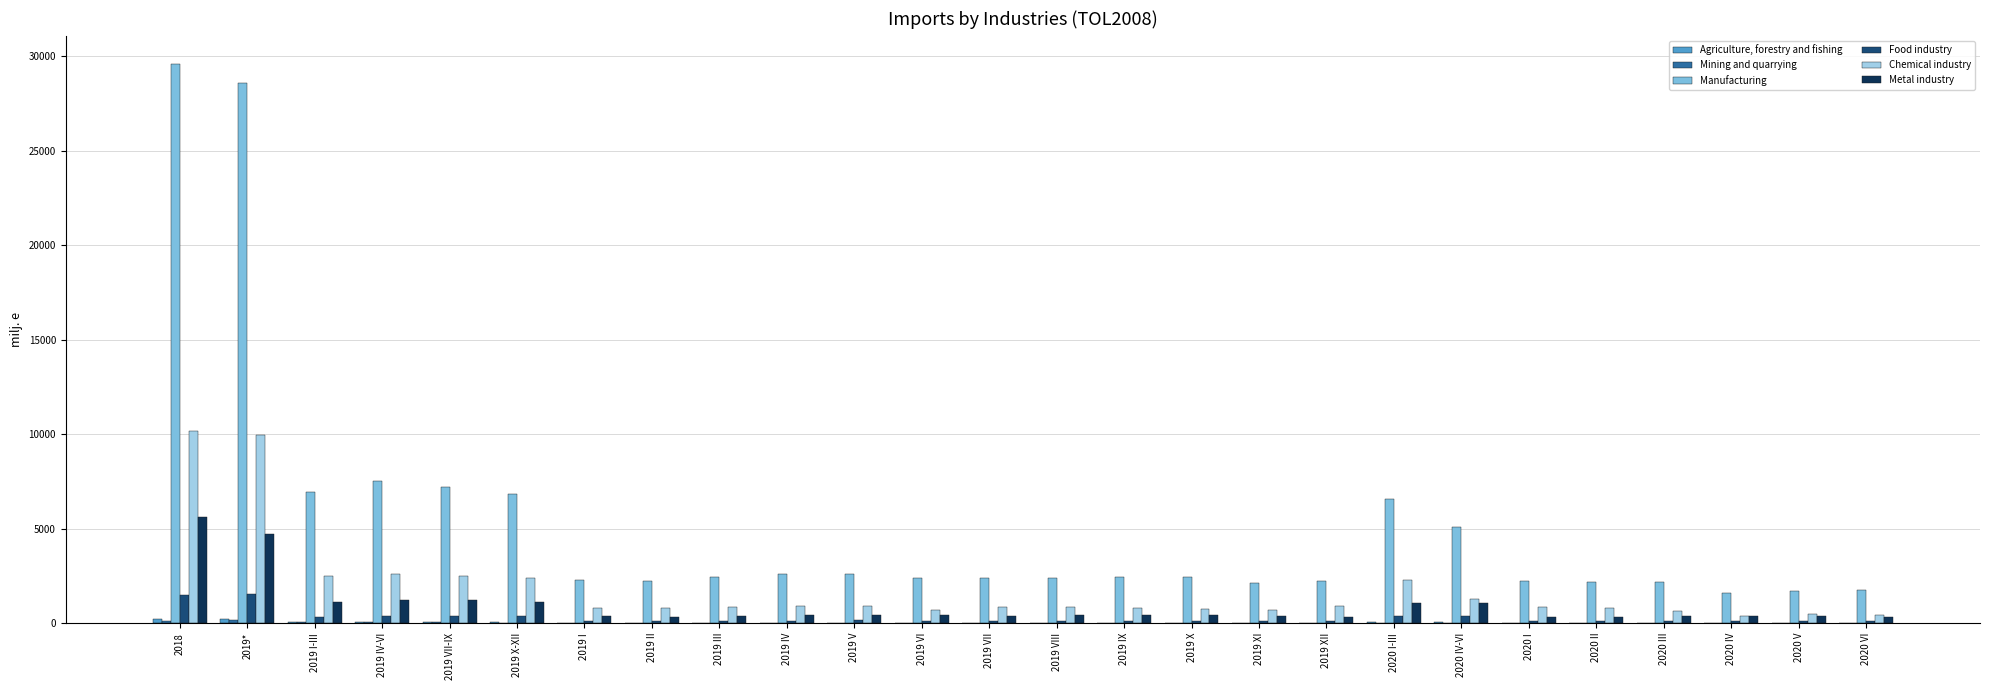

How many groups of bars are there?

26